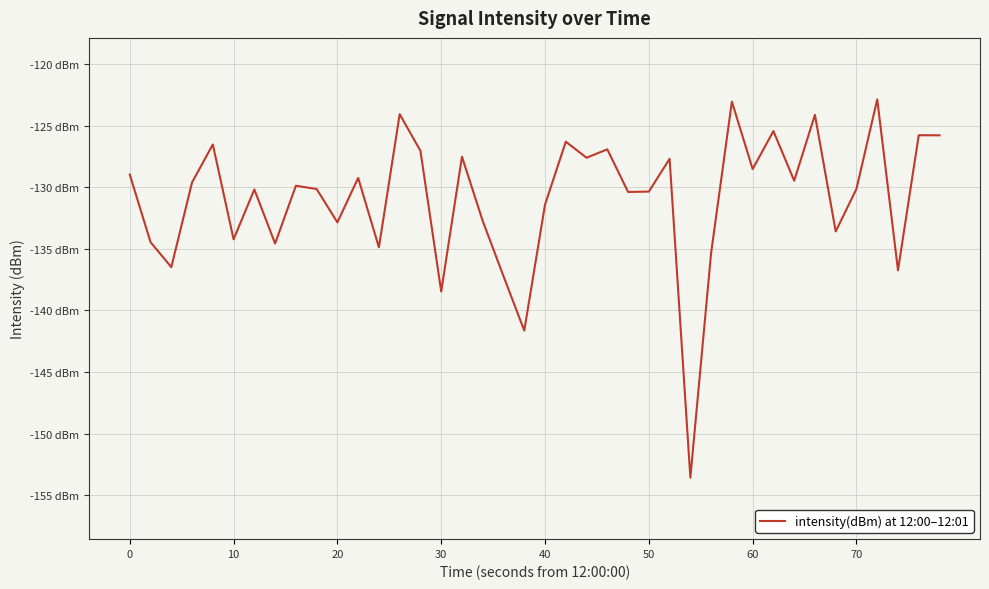

Does the chart have visible grid lines?

Yes